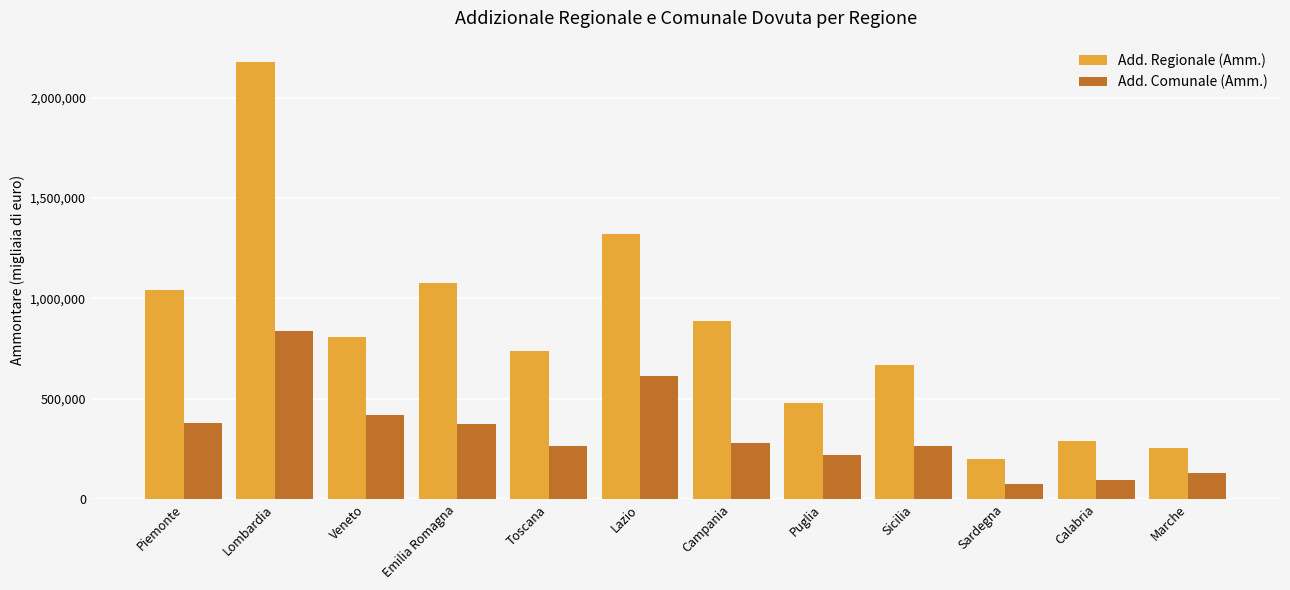

Which series has the largest range (max minus min)?

Add. Regionale (Amm.)